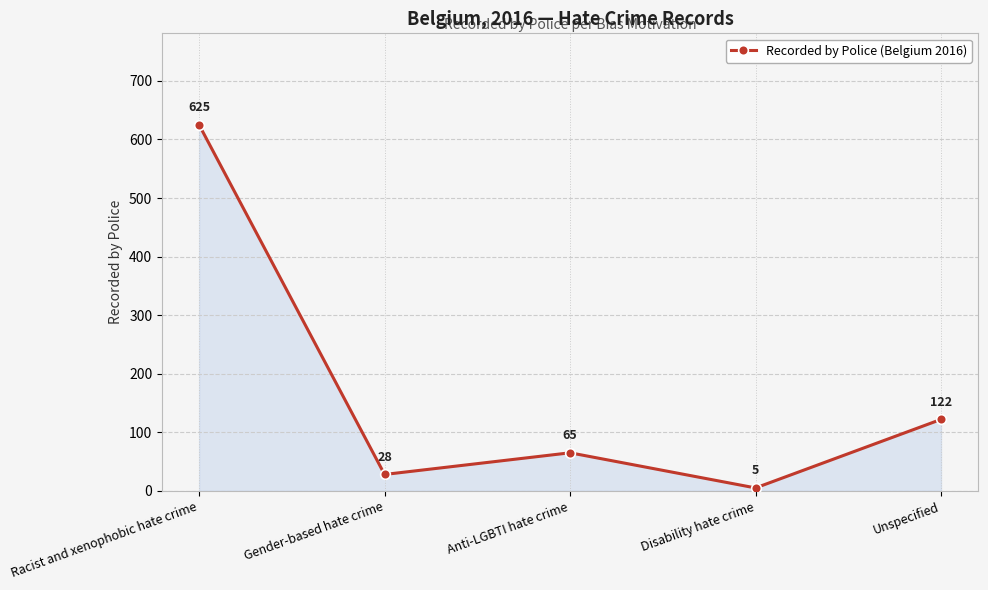

Where does the data first go above 65?

Racist and xenophobic hate crime